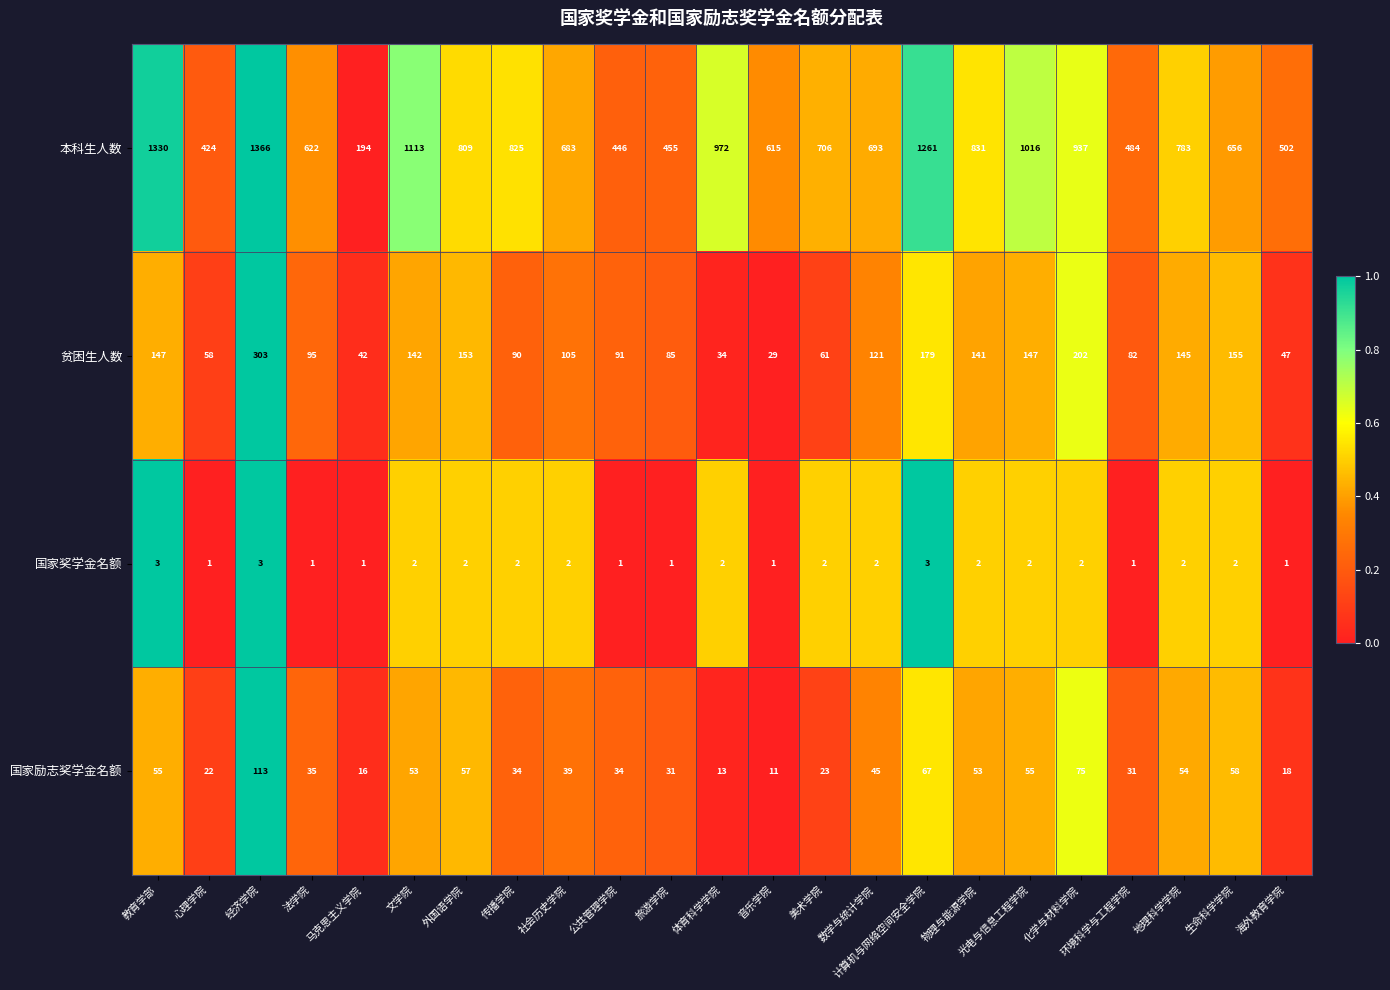

How many 国家奖学金名额 values are between 1 and 2?

20